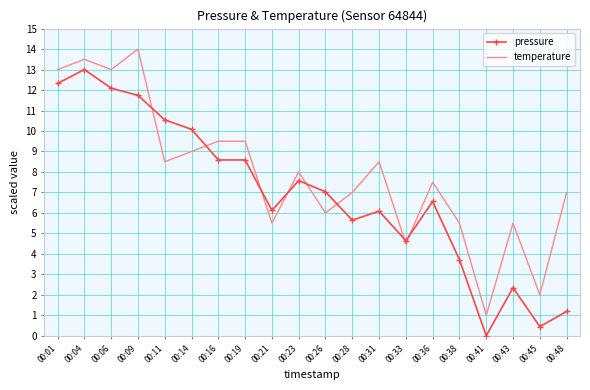

Which series has the largest total across all categories?

temperature